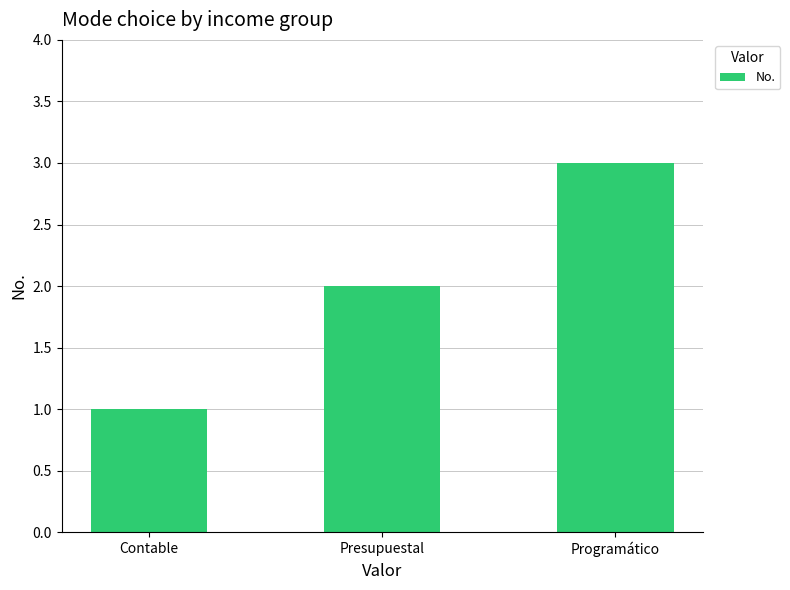

Reading left to right, extract all data points from this chart.

1	2	3